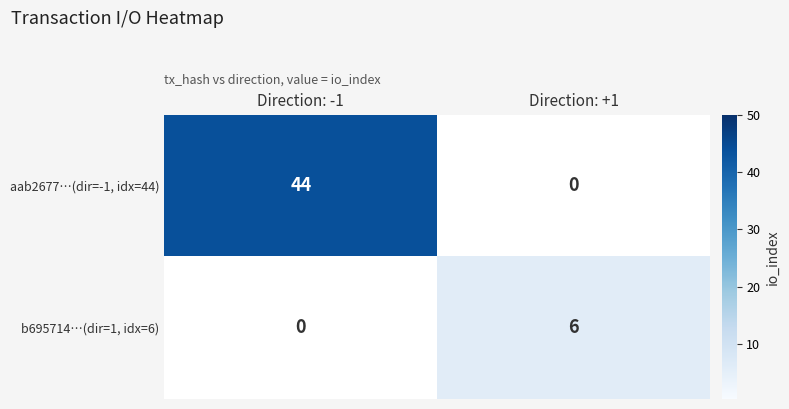

How many series are shown in this chart?

2